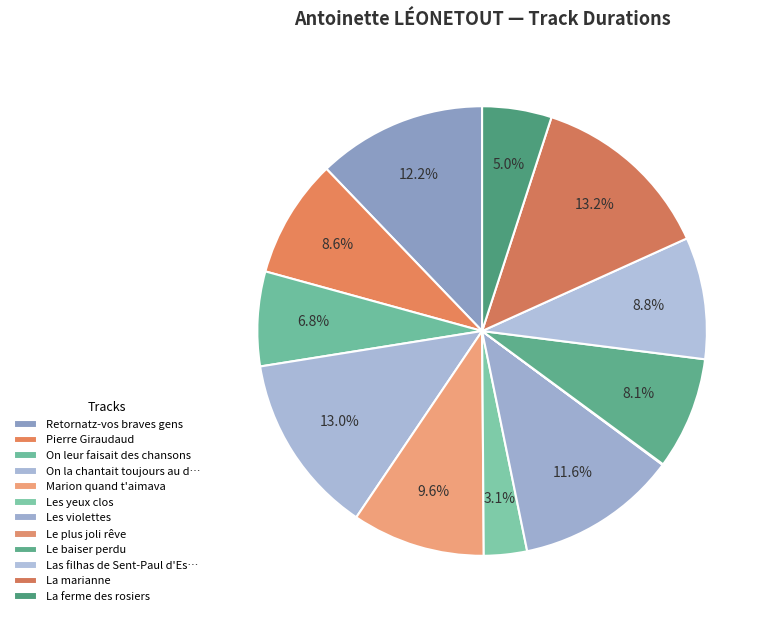

To the nearest percent, what portion does Retornatz-vos braves gens represent?

12%